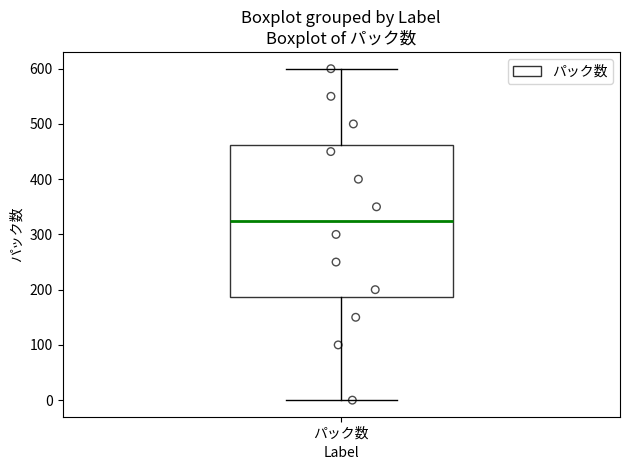

Transcribe this box plot: give where the median line is, the range the box spans, and where the two whiskers end, as read against the y-axis. The values are not printed on the chart, so give them approximately, as read against the axis.

median 330, box 190 to 460, whiskers 0 to 600